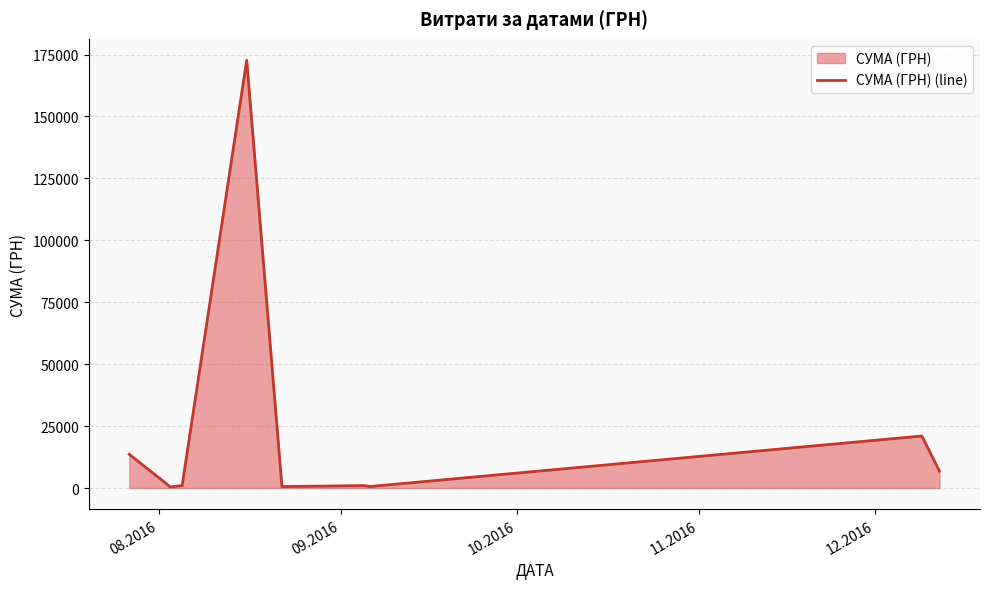

What is the difference between the maximum and minimum values?

172250.0